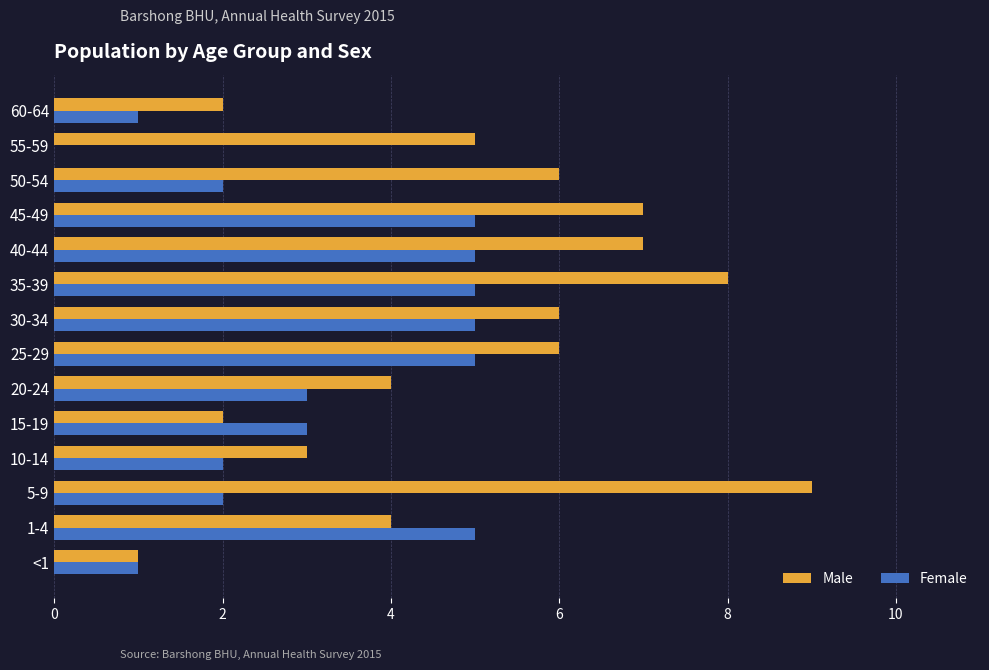

What is the sum of all Male values?

70